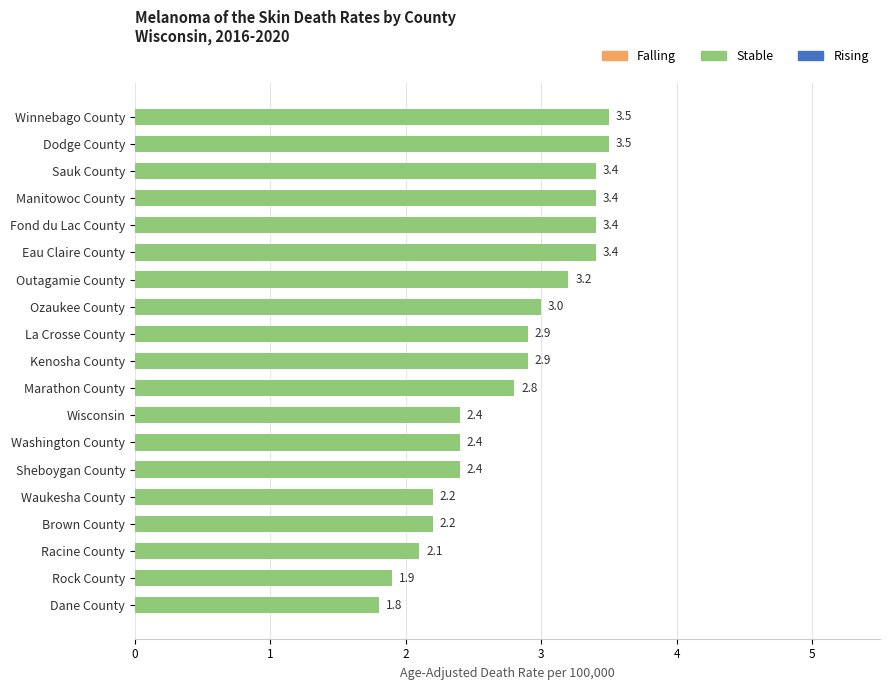

Reading bottom to top, extract all data points from this chart.

Dane County=1.8	Rock County=1.9	Racine County=2.1	Brown County=2.2	Waukesha County=2.2	Sheboygan County=2.4	Washington County=2.4	Wisconsin=2.4	Marathon County=2.8	Kenosha County=2.9	La Crosse County=2.9	Ozaukee County=3.0	Outagamie County=3.2	Eau Claire County=3.4	Fond du Lac County=3.4	Manitowoc County=3.4	Sauk County=3.4	Dodge County=3.5	Winnebago County=3.5